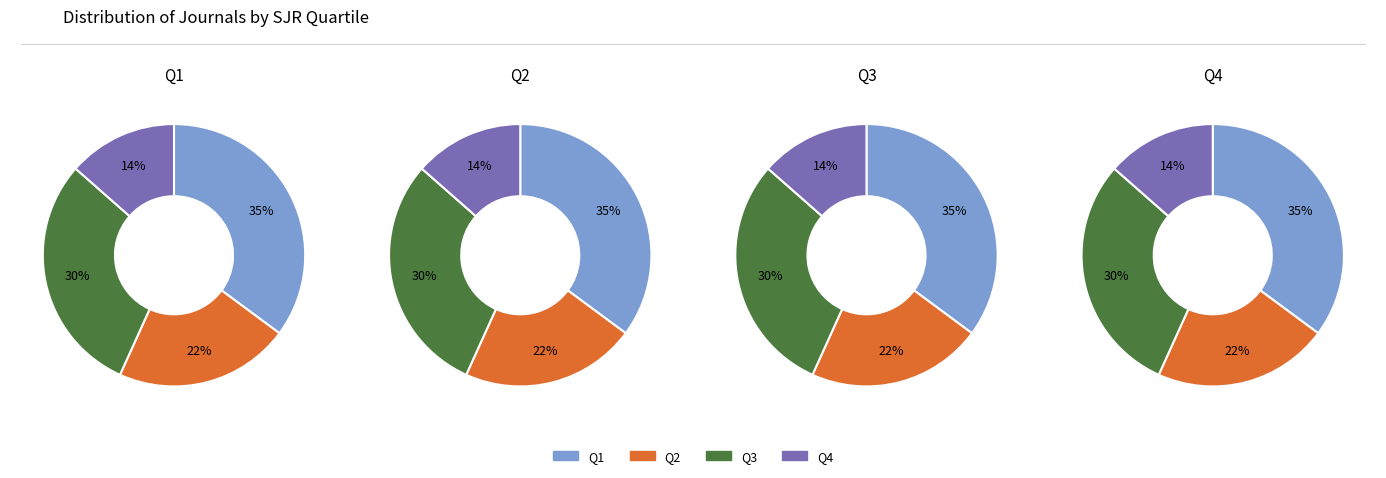

To the nearest percent, what is the difference between the Q3 and Q1 slice percentages?

5%